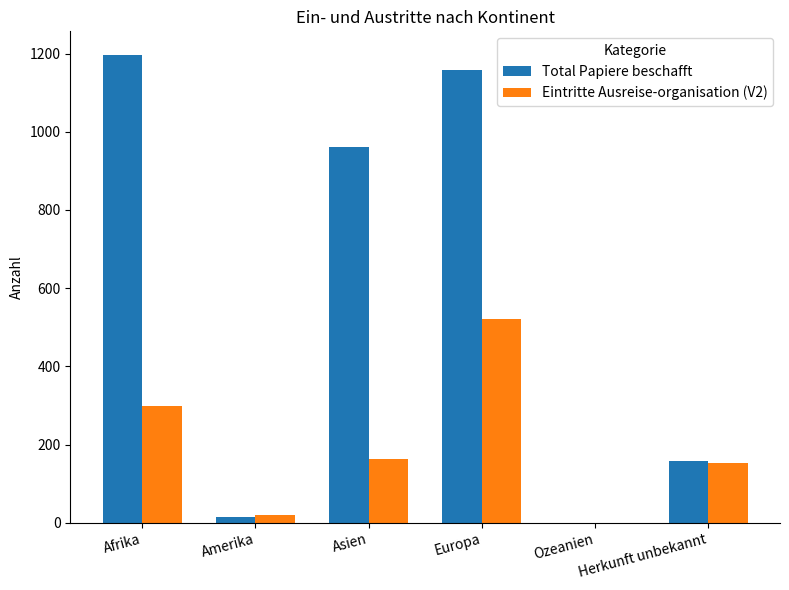

How many distinct data groups are displayed?

2